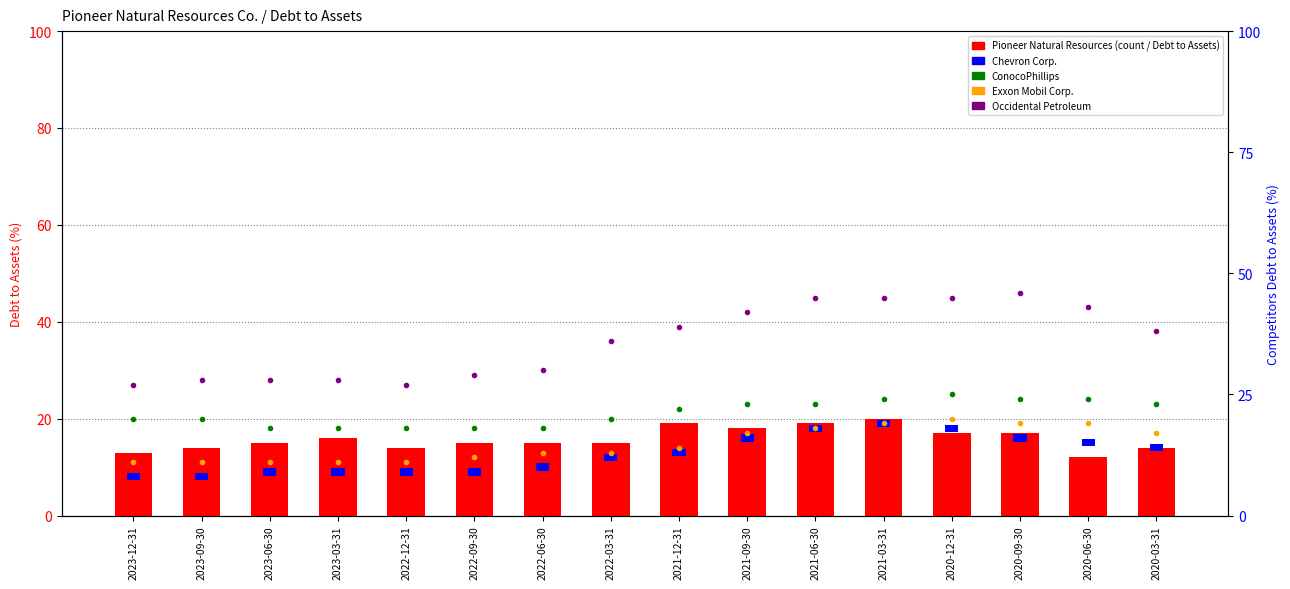

What position from the left is 2022-06-30?

7